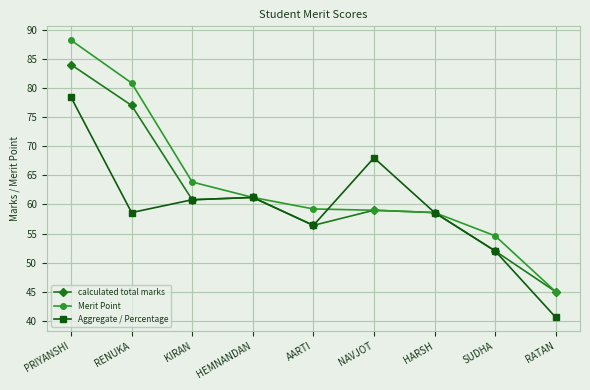

How many interior local valleys does the Aggregate / Percentage series have?

2